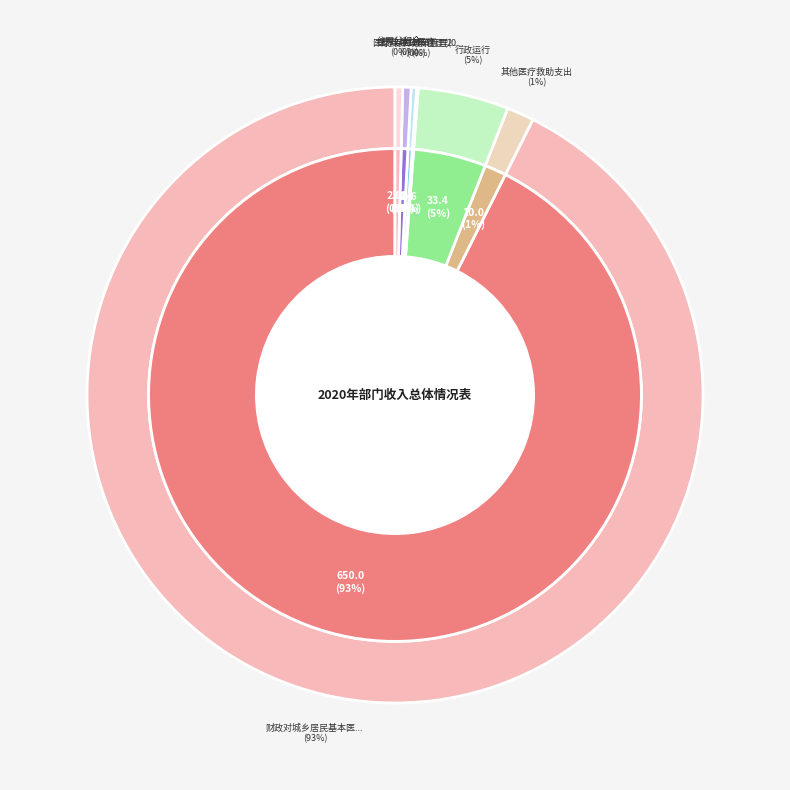

Approximately how many times larger is the value at 医疗保障政策管理(0.6) compared to 住房公积金?

0.2